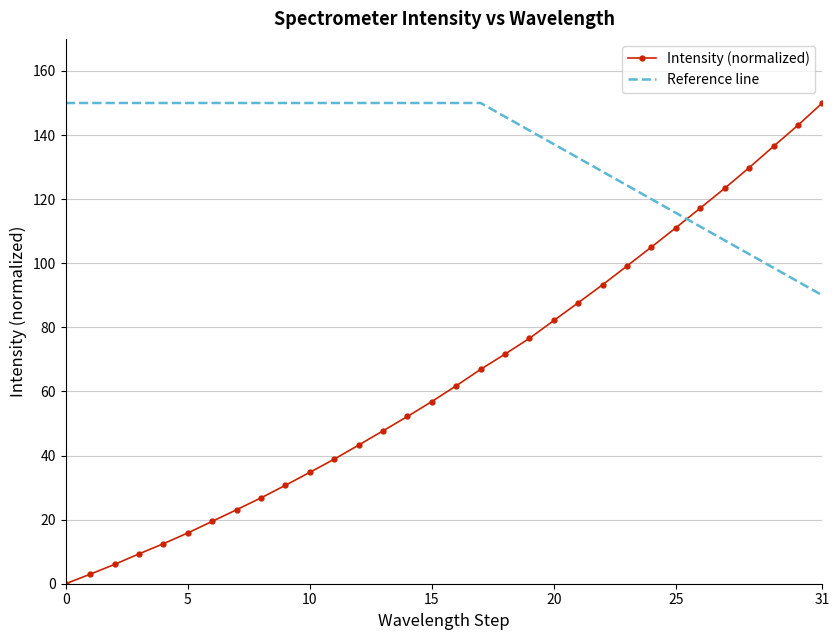

Which series ends up on top after the final intersection of Reference line and Intensity (normalized)?

Intensity (normalized)